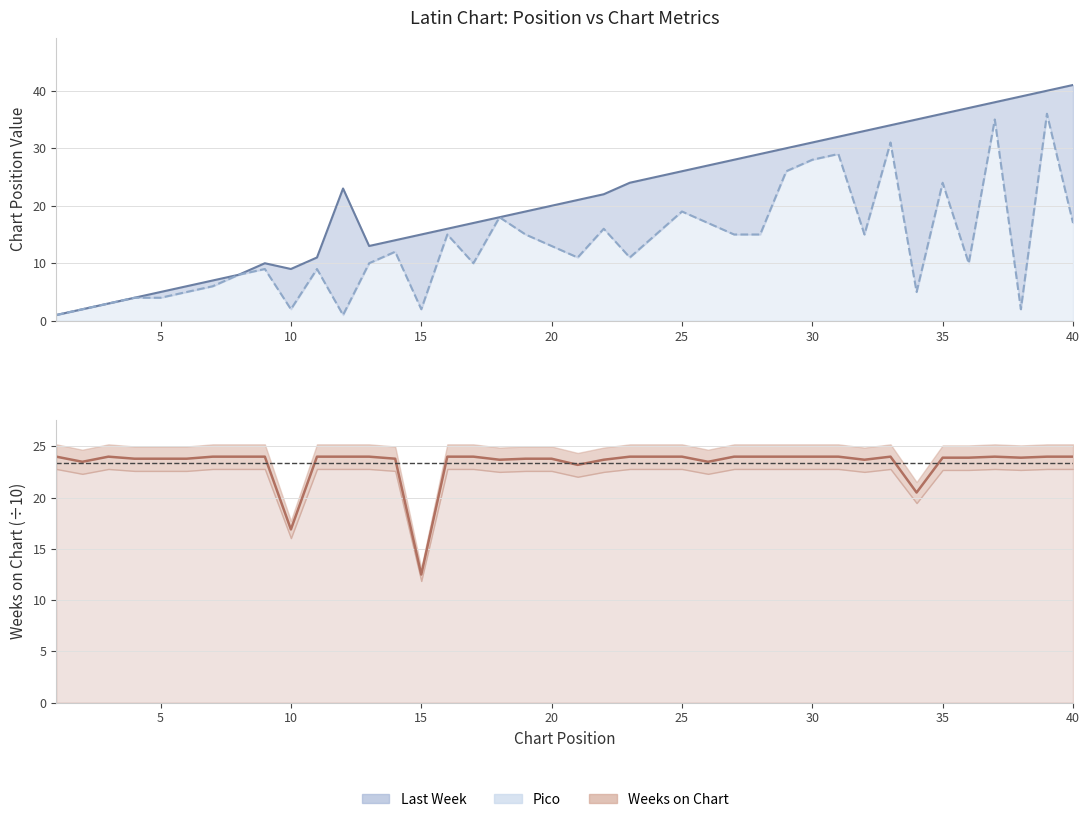

What is the value of the Pico point at the 20th from the left?

13.0